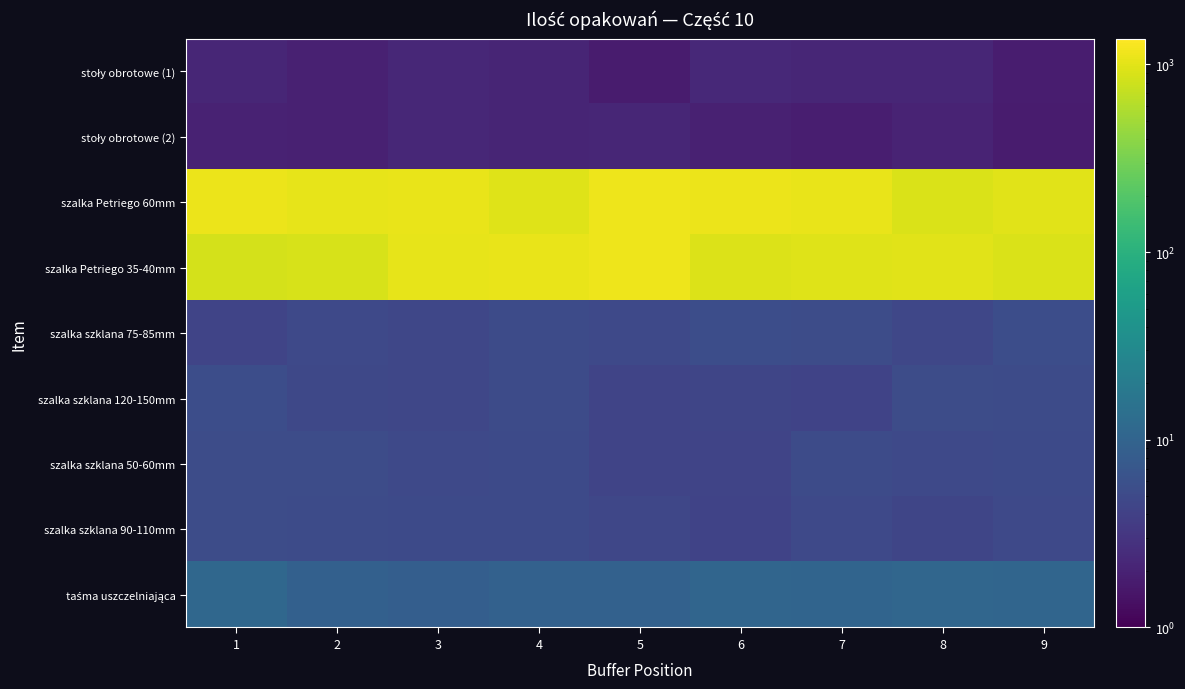

Which series has the largest range (max minus min)?

szalka Petriego 35-40mm